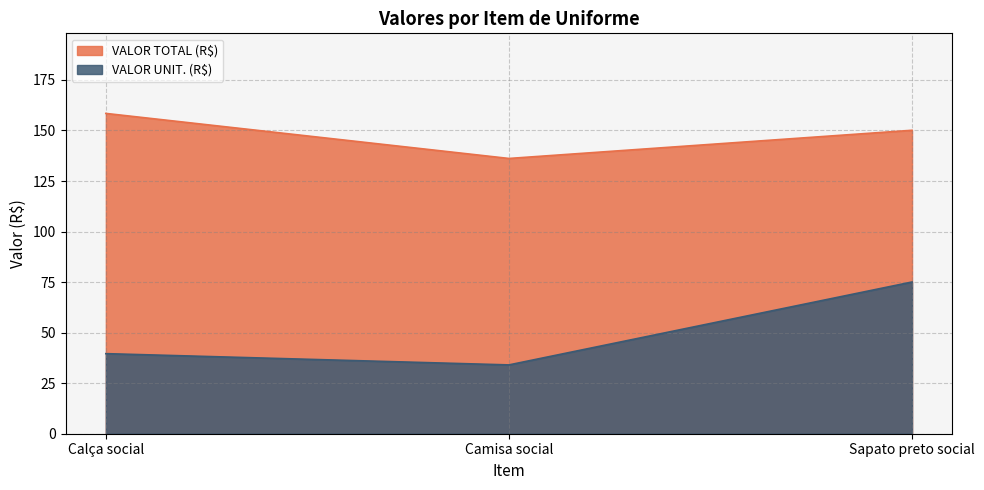

Does the chart have visible grid lines?

Yes